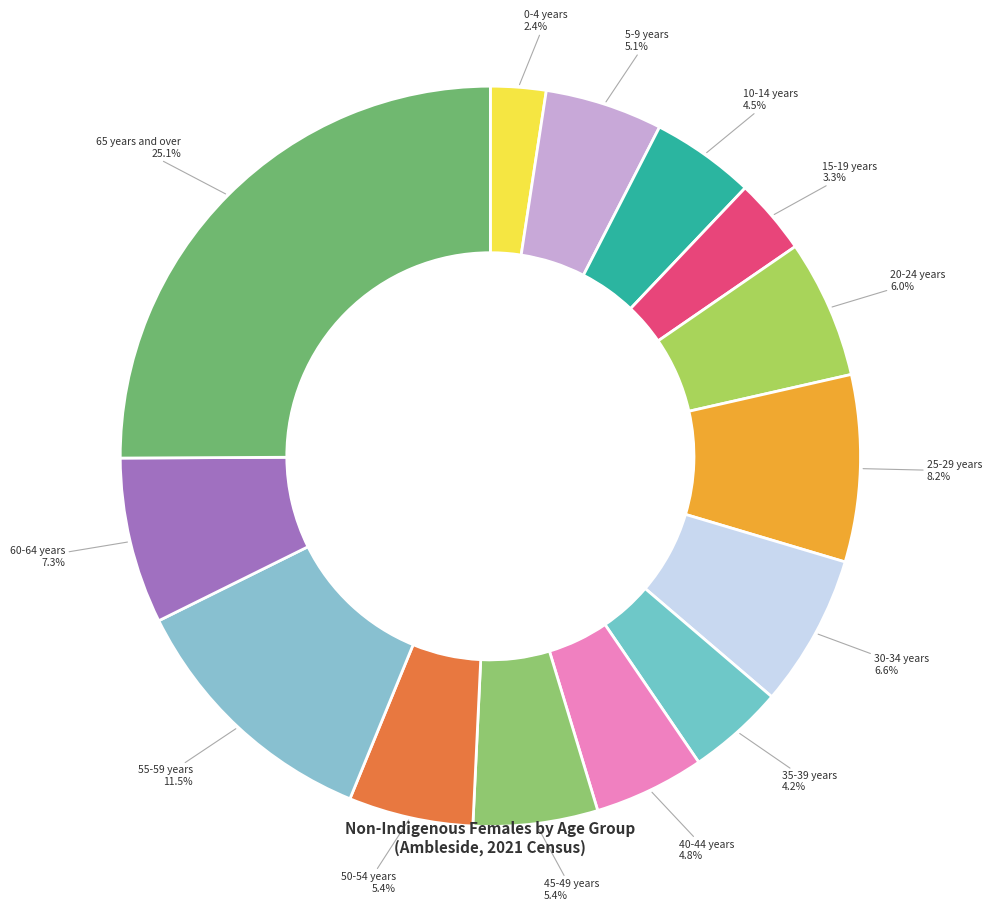

How many segments does this pie chart have?

14